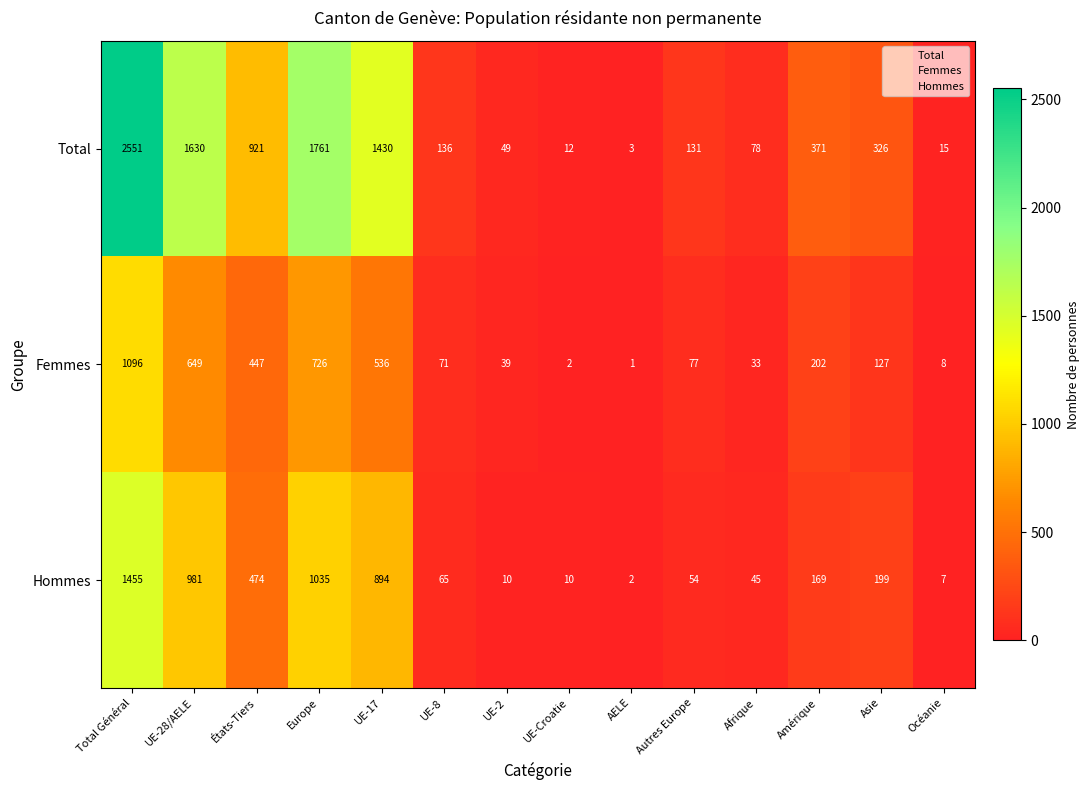

At which label does Femmes reach its peak?

Total Général